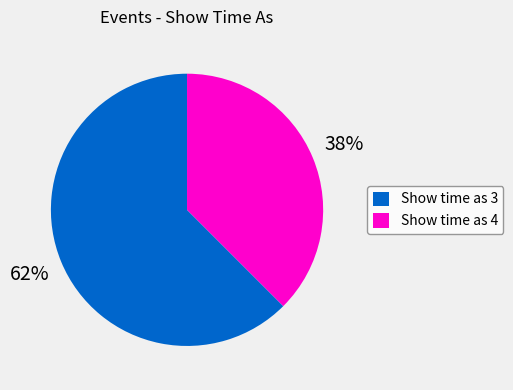

Which category has the smallest portion of the pie?

Show time as 4